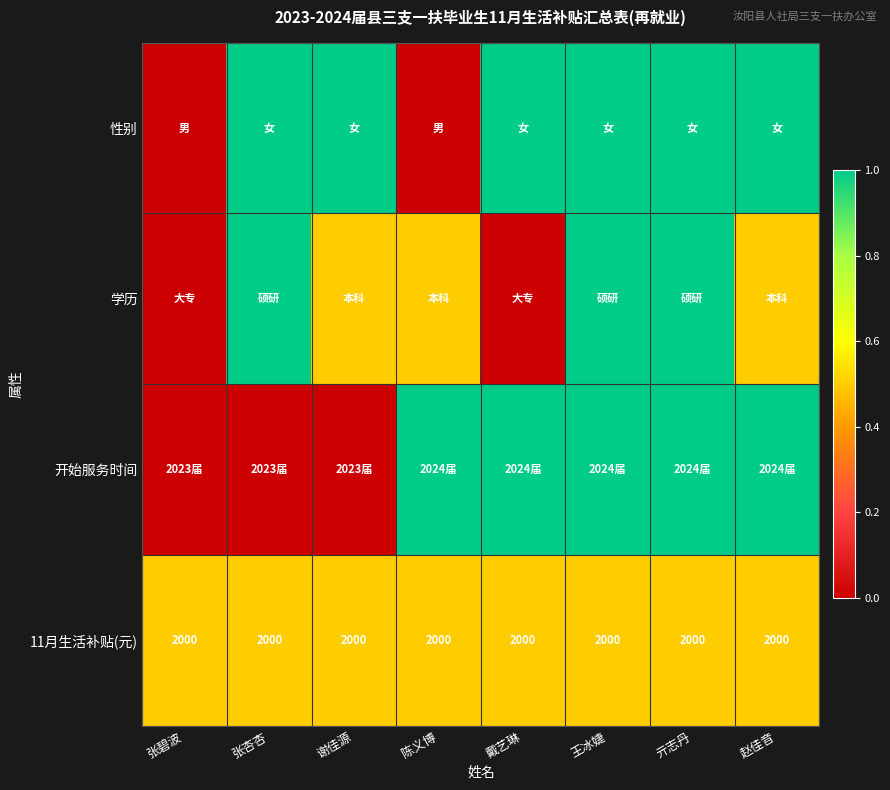

What is the total value across all series at 陈义博?

2.0